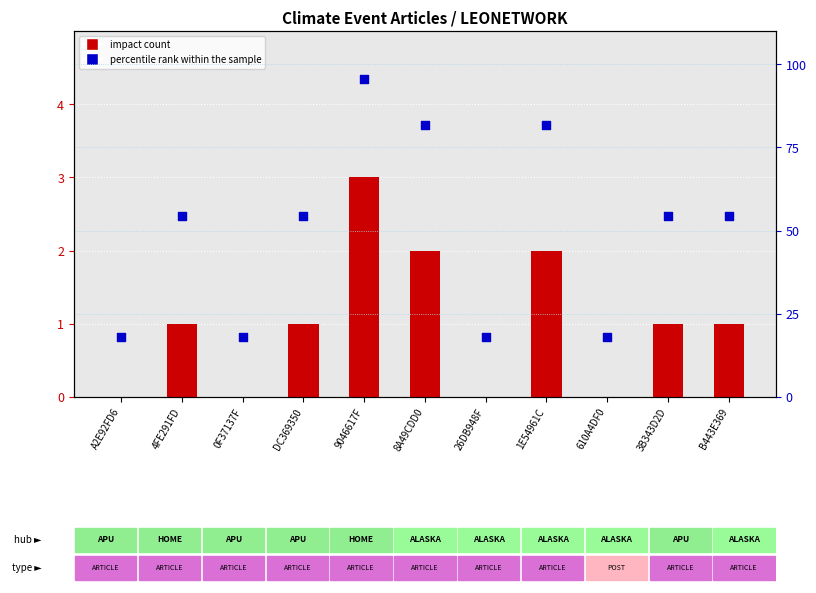

Which series reaches the maximum Y coordinate?

percentile rank within the sample